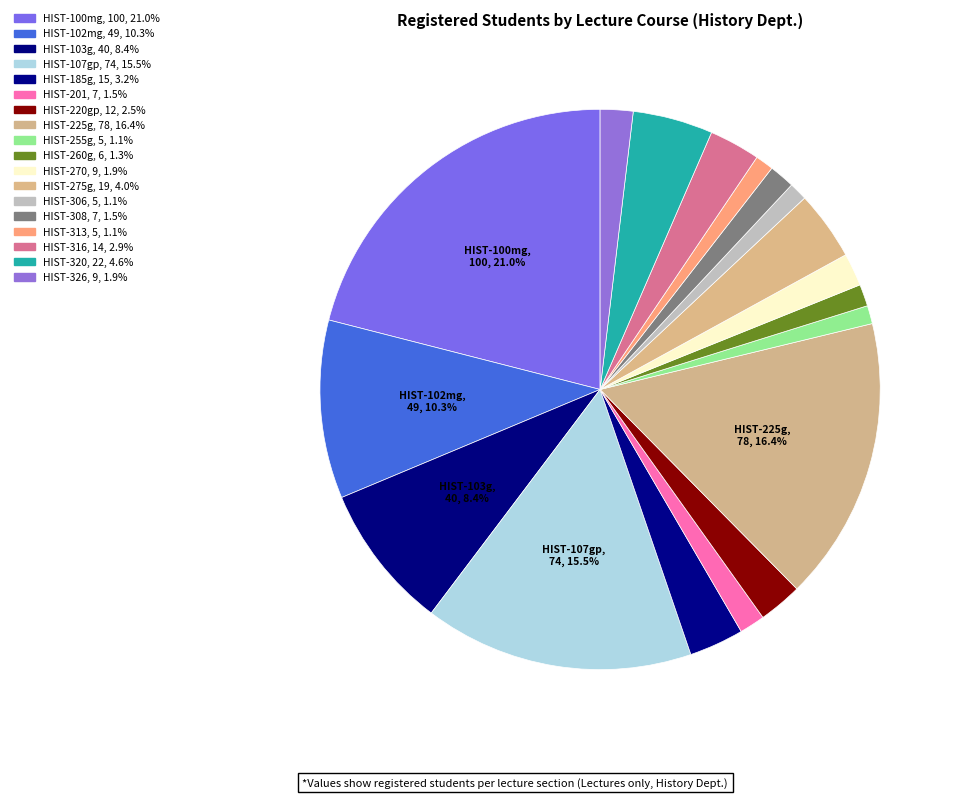

What percentage do HIST-326 and HIST-270 together represent?

3.8%